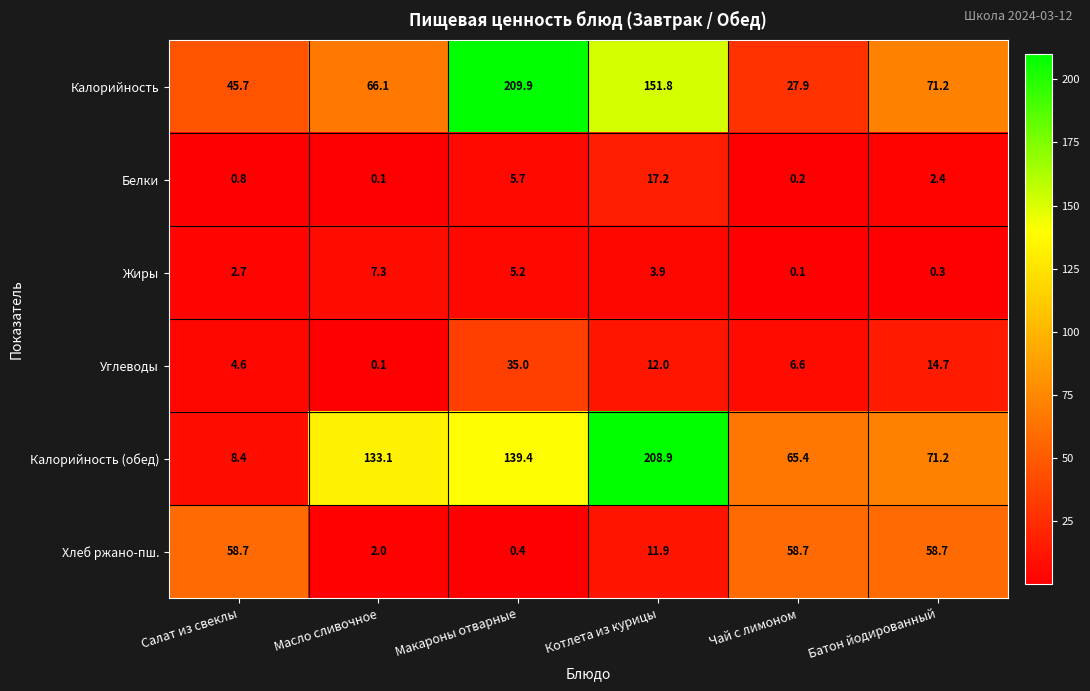

Which series changed the most between Макароны отварные and Чай с лимоном?

Калорийность